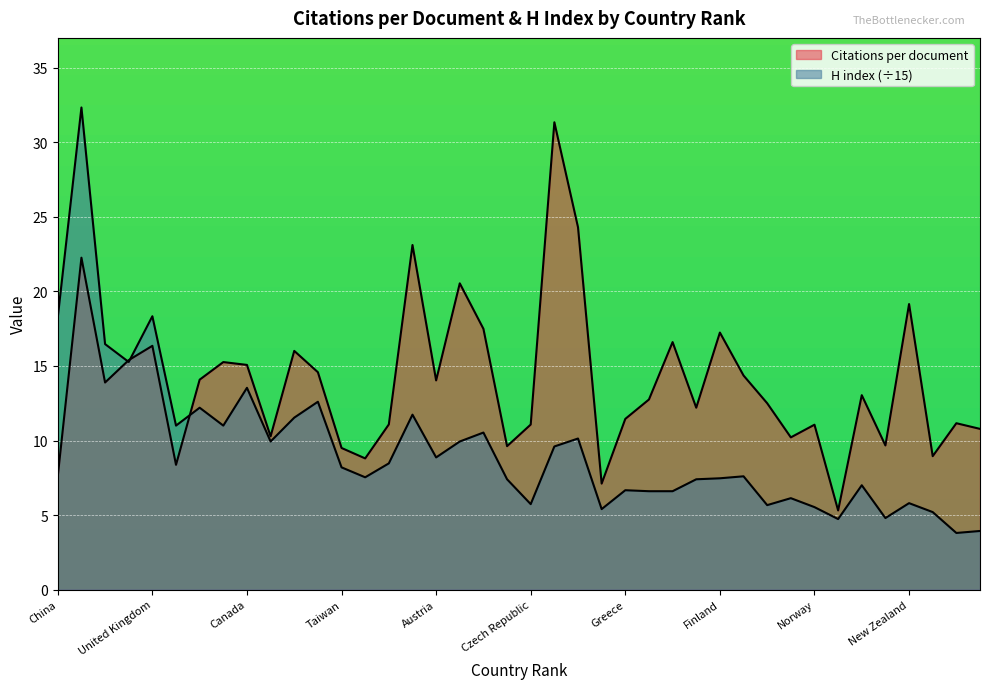

Reading left to right, extract all data points from this chart.

Citations per document: 7.6	22.3	13.9	15.4	16.4	8.4	14.1	15.3	15.1	10.3	16.0	14.6	9.5	8.8	11.1	23.1	14.0	20.5	17.5	9.6	11.1	31.3	24.3	7.1	11.4	12.8	16.6	12.2	17.2	14.4	12.5	10.2	11.1	5.3	13.0	9.7	19.1	8.9	11.2	10.8
H index: 18.3	32.3	16.5	15.3	18.3	11.0	12.2	11.0	13.5	9.9	11.5	12.6	8.2	7.5	8.5	11.7	8.9	9.9	10.5	7.4	5.7	9.6	10.1	5.4	6.7	6.6	6.6	7.4	7.5	7.6	5.7	6.1	5.5	4.7	7.0	4.8	5.8	5.2	3.8	3.9